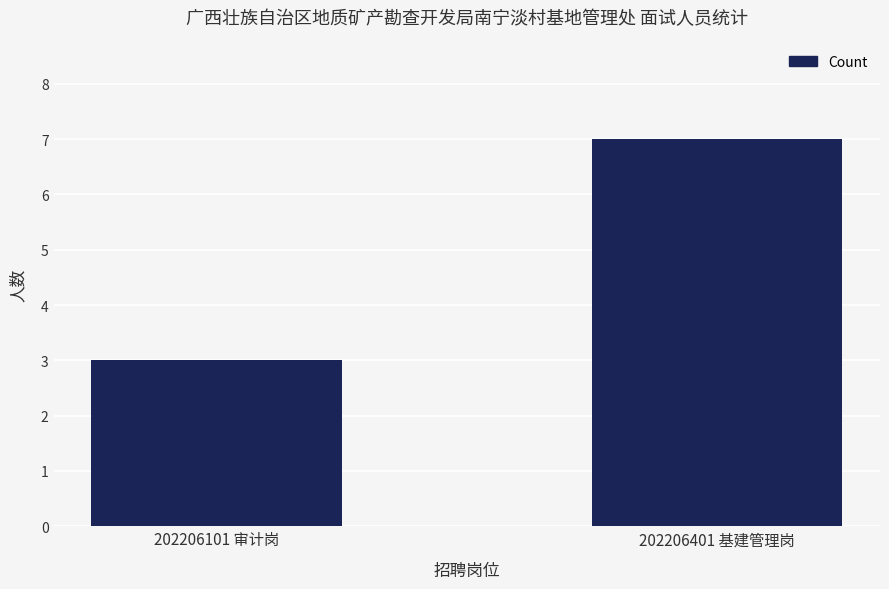

What is the value of the 2nd bar from the left?

7